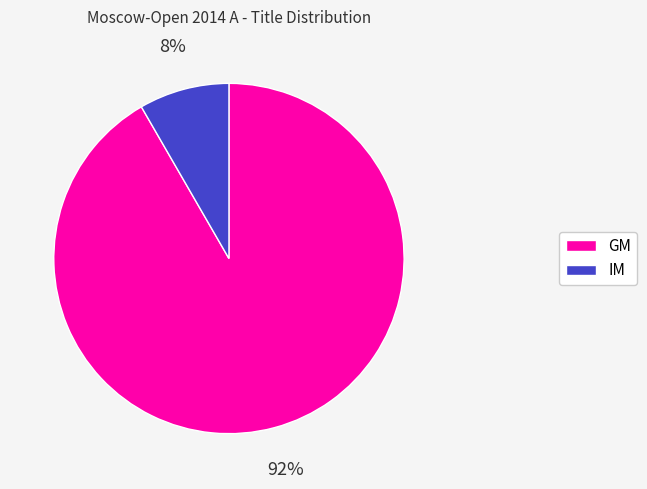

Is the sum of IM and GM greater than half?

Yes